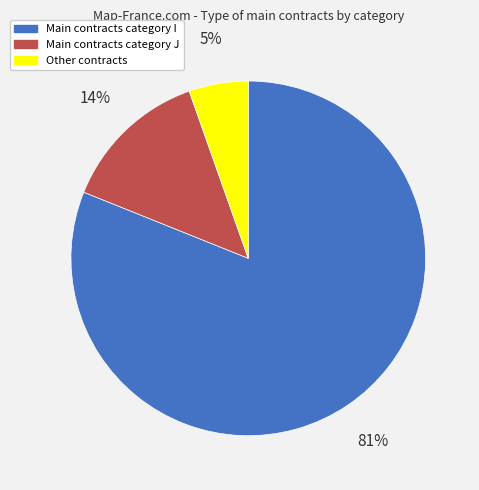

Is there a majority slice in this chart?

Yes